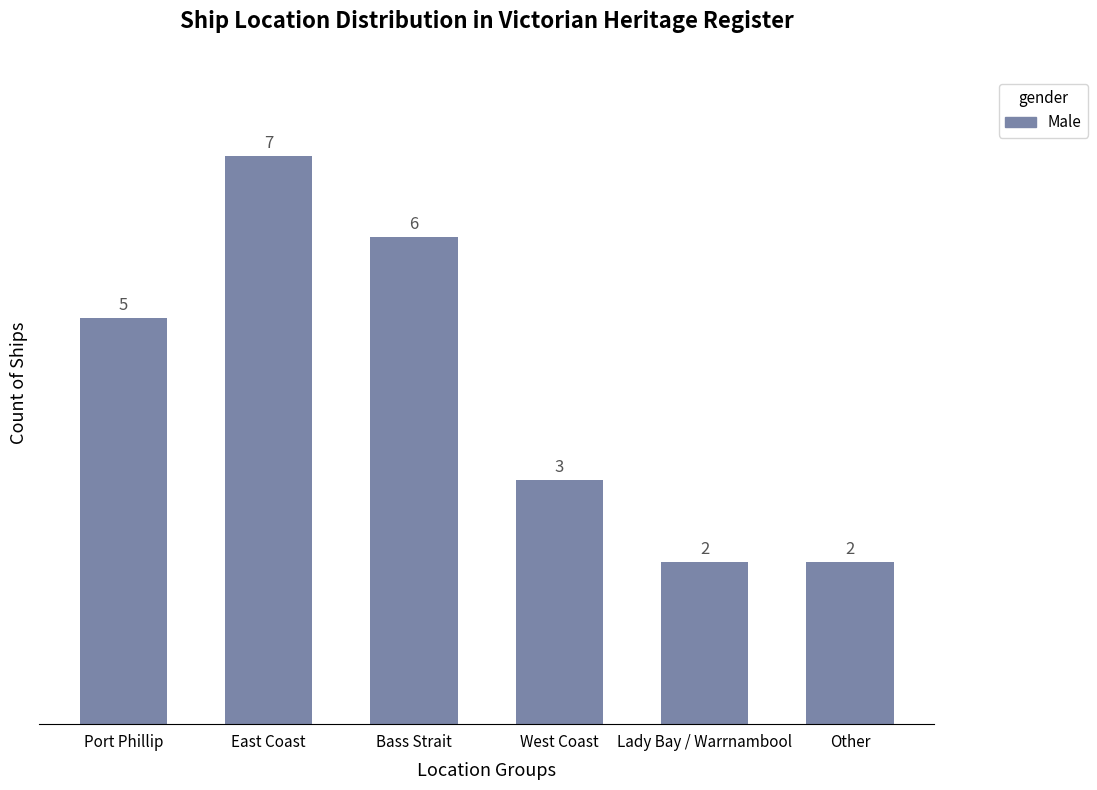

How many data points are less than 5?

3